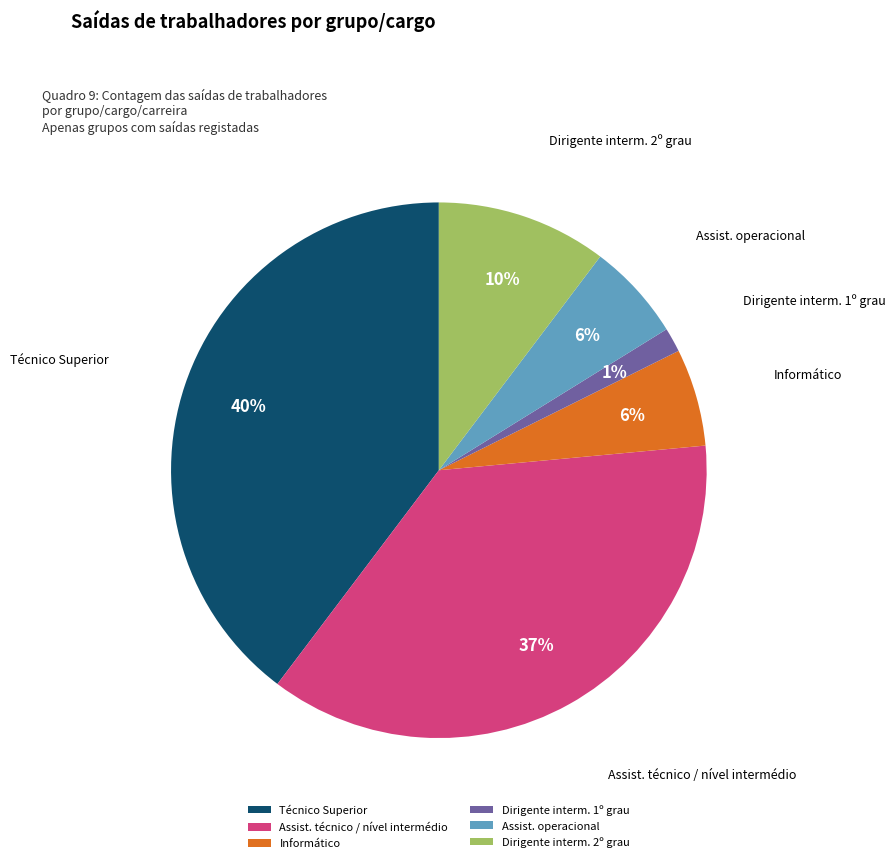

Is Dirigente interm. 1º grau the majority of the pie?

No